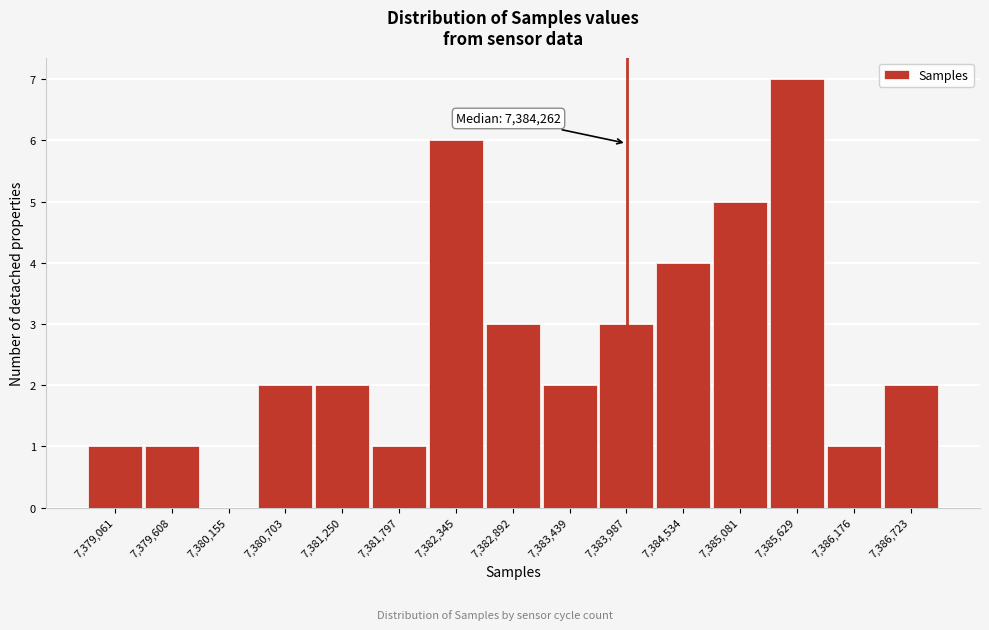

Reading right to left, transcribe all the data shown in this chart.

7,386,723=2	7,386,176=1	7,385,629=7	7,385,081=5	7,384,534=4	7,383,987=3	7,383,439=2	7,382,892=3	7,382,345=6	7,381,797=1	7,381,250=2	7,380,703=2	7,380,155=0	7,379,608=1	7,379,061=1